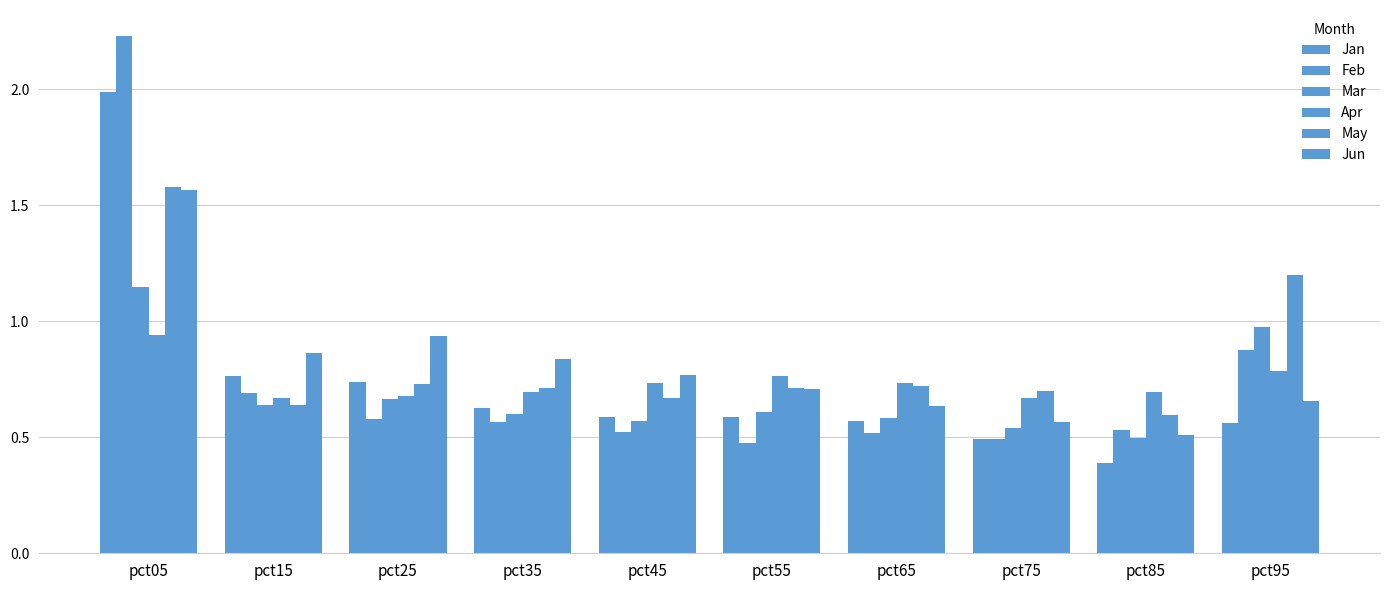

How many groups of bars are there?

10